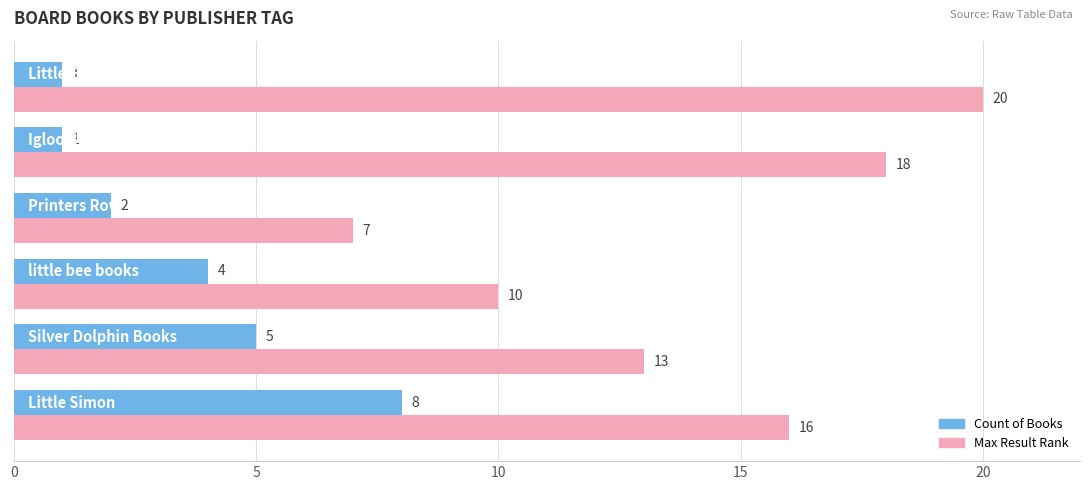

At how many categories does at least one series exceed 2?

6